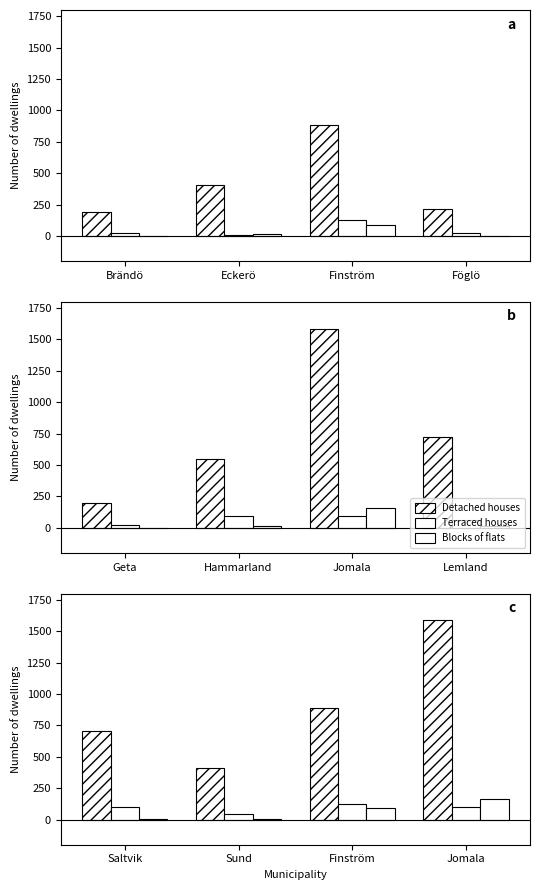

What is the value of the Blocks of flats bar at the 1st from the left?

8